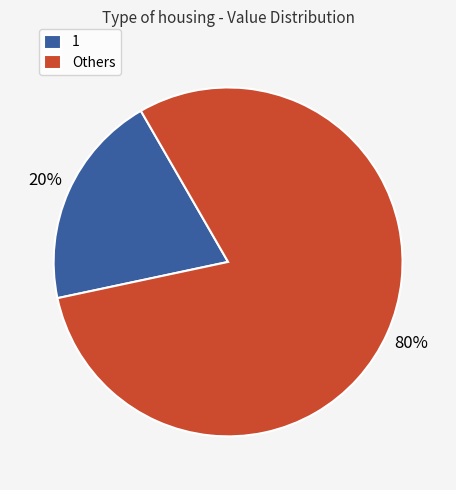

How many slices are in this pie chart?

2